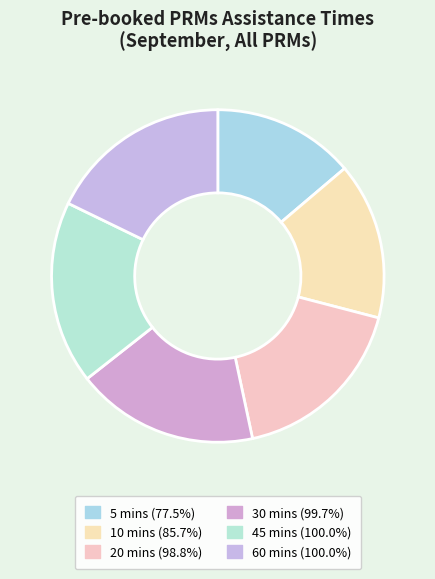

Does 60 mins represent more than half of the total?

No